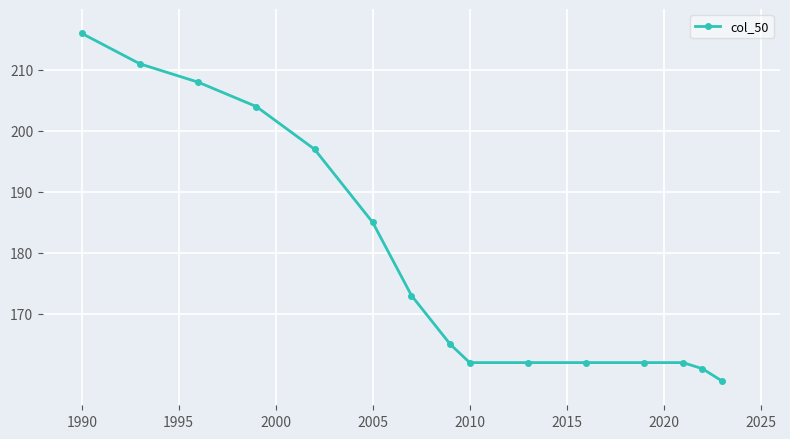

Reading left to right, what are all the values shown in this chart?

216	211	208	204	197	185	173	165	162	162	162	162	162	161	159